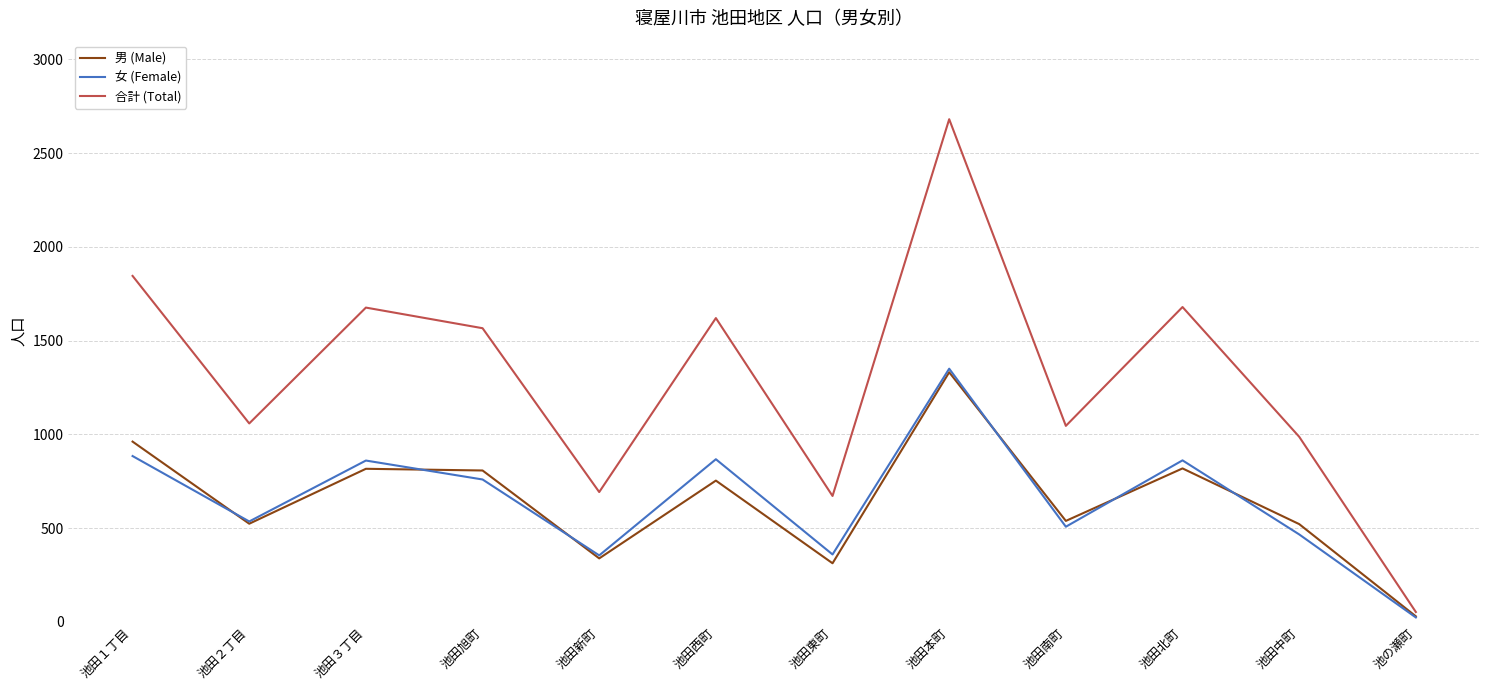

At which label is 女 (Female) closest to 686?

池田旭町